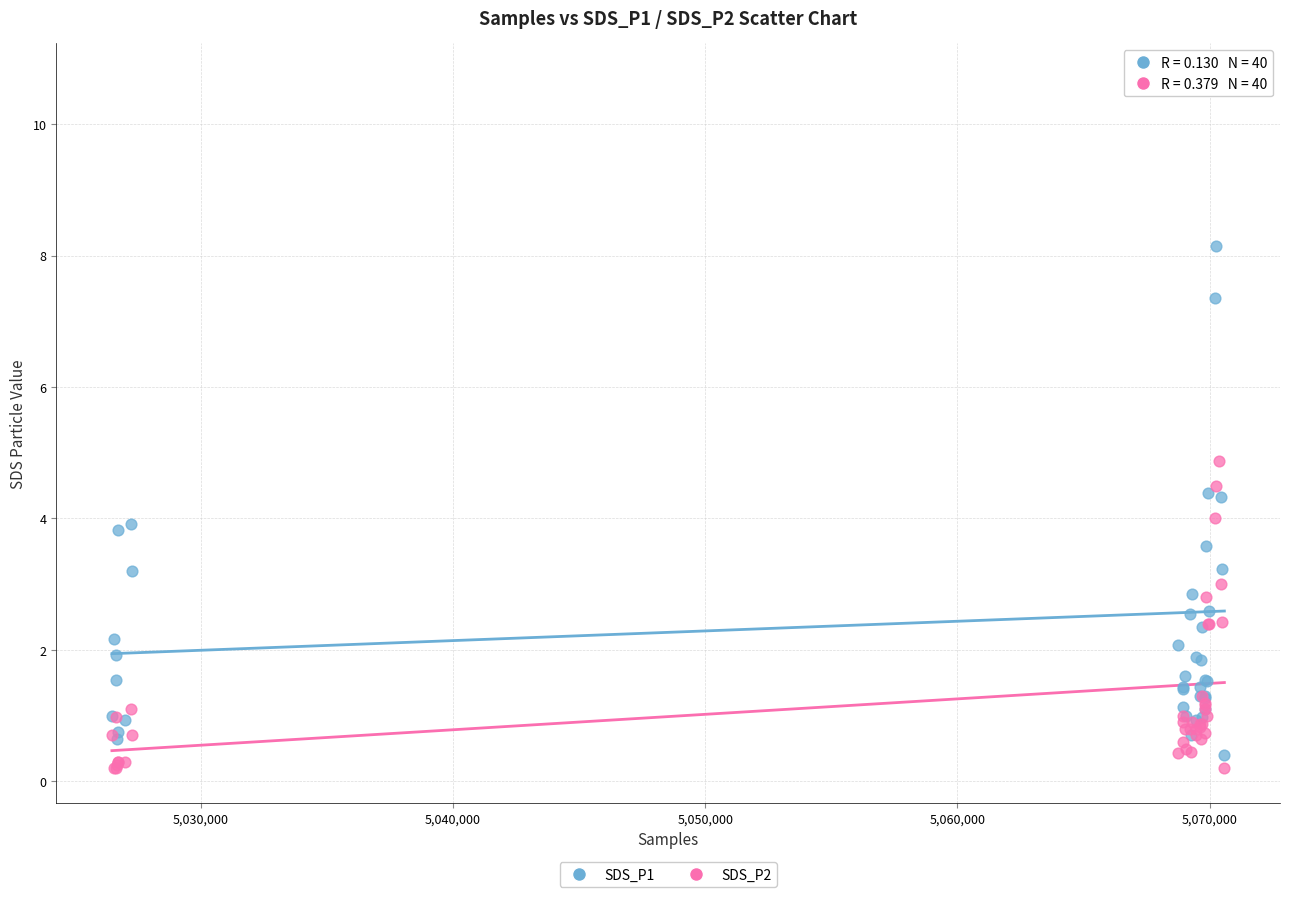

What are all the series names shown in the legend?

SDS_P1, SDS_P2